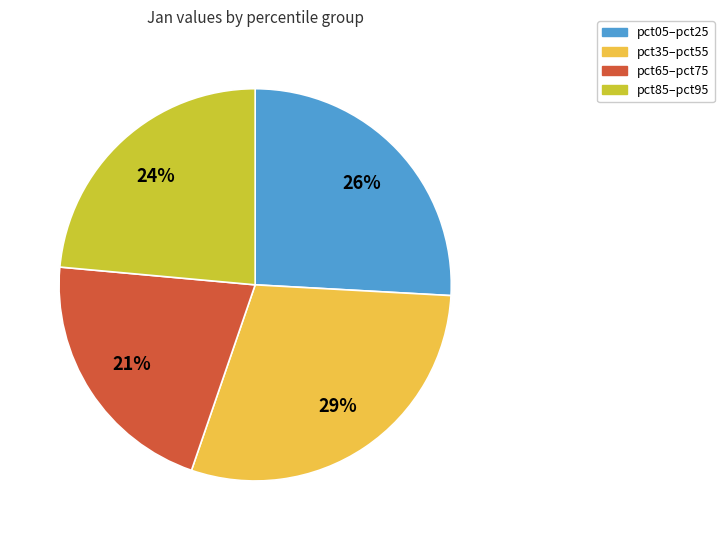

To the nearest percent, what is the difference between the largest and smallest slice percentages?

8%